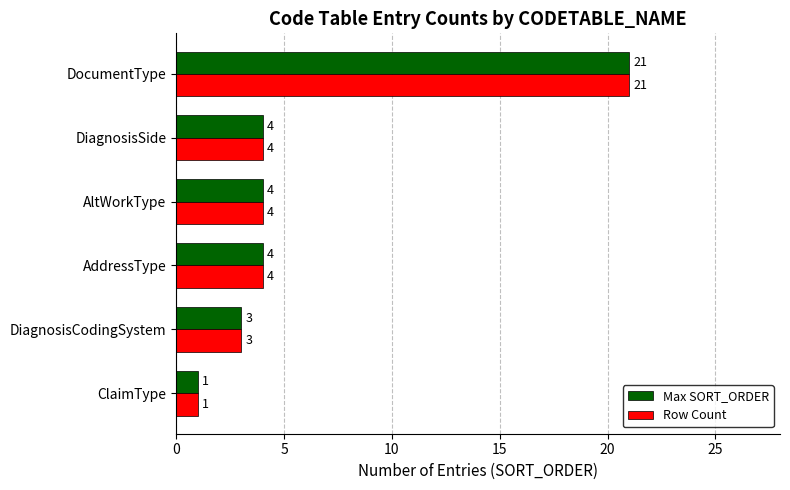

What is the total value across all series at DiagnosisCodingSystem?

6